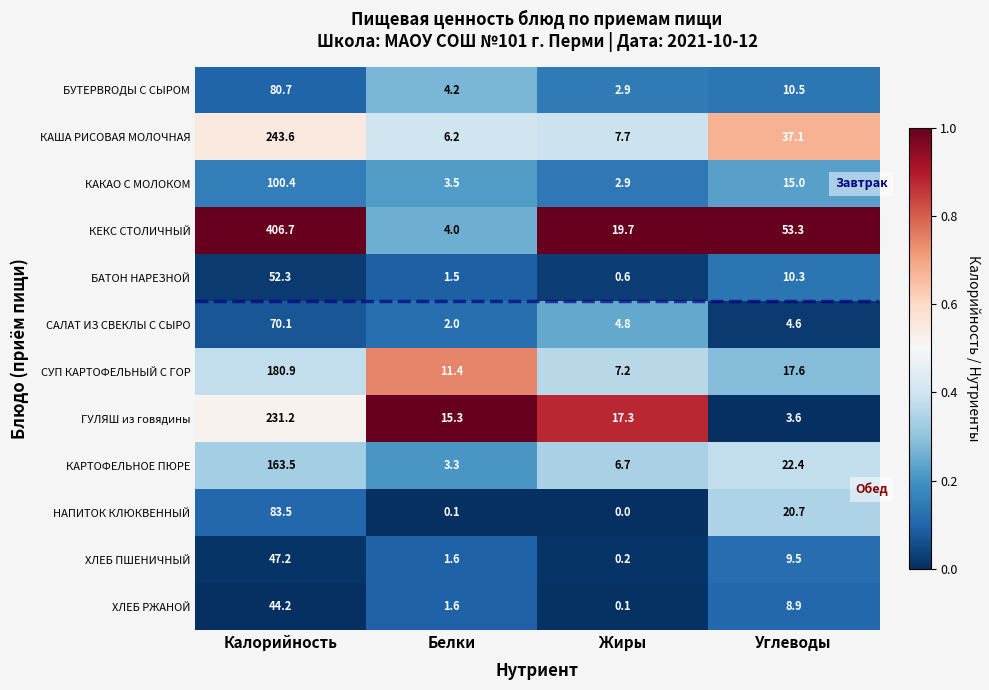

At Калорийность, list the series in order from smallest to largest.

ХЛЕБ РЖАНОЙ, ХЛЕБ ПШЕНИЧНЫЙ, БАТОН НАРЕЗНОЙ, САЛАТ ИЗ СВЕКЛЫ С СЫРО, БУТЕРBROДЫ С СЫРОМ, НАПИТОК КЛЮКВЕННЫЙ, КАКАО С МОЛОКОМ, КАРТОФЕЛЬНОЕ ПЮРЕ, СУП КАРТОФЕЛЬНЫЙ С ГОР, ГУЛЯШ из говядины, КАША РИСОВАЯ МОЛОЧНАЯ, КЕКС СТОЛИЧНЫЙ